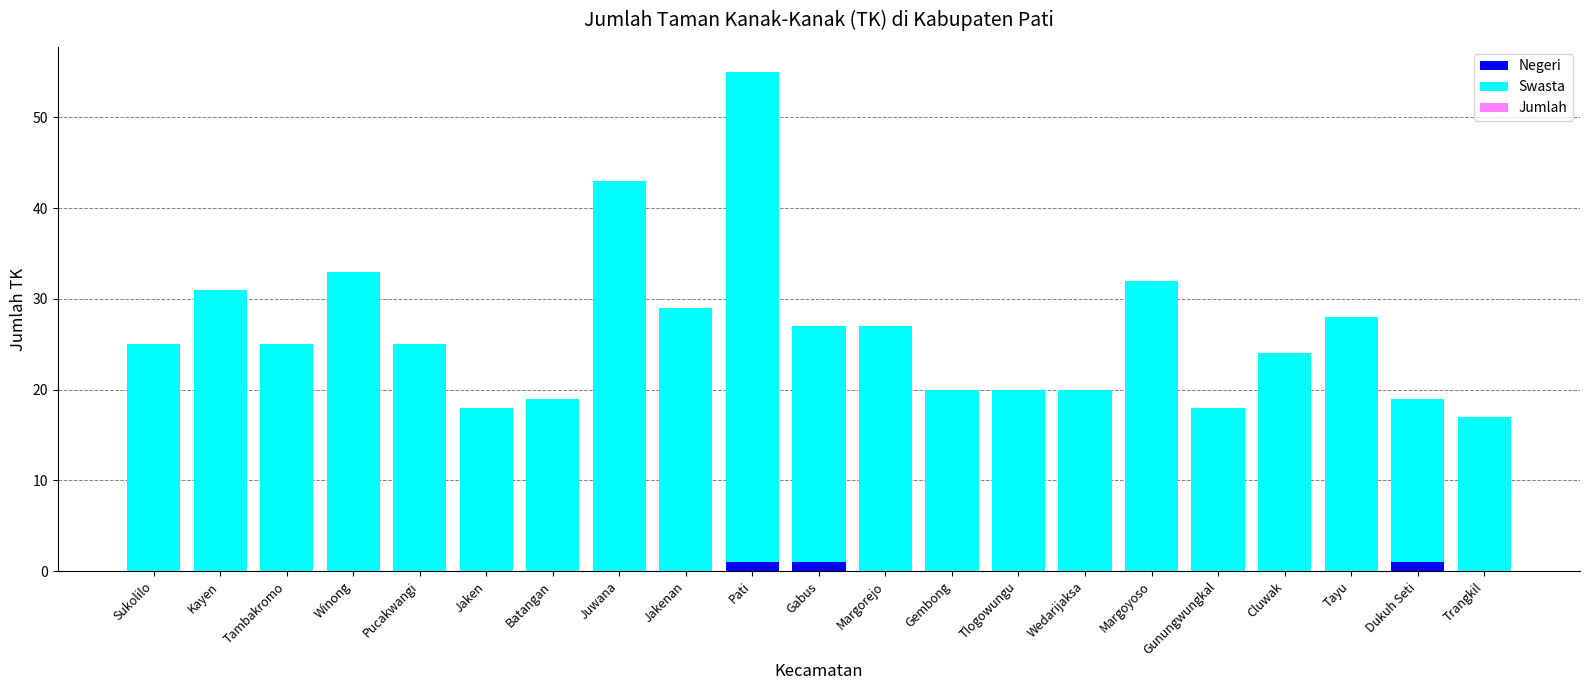

True or false: Jumlah has a value of 33 at Winong.

True